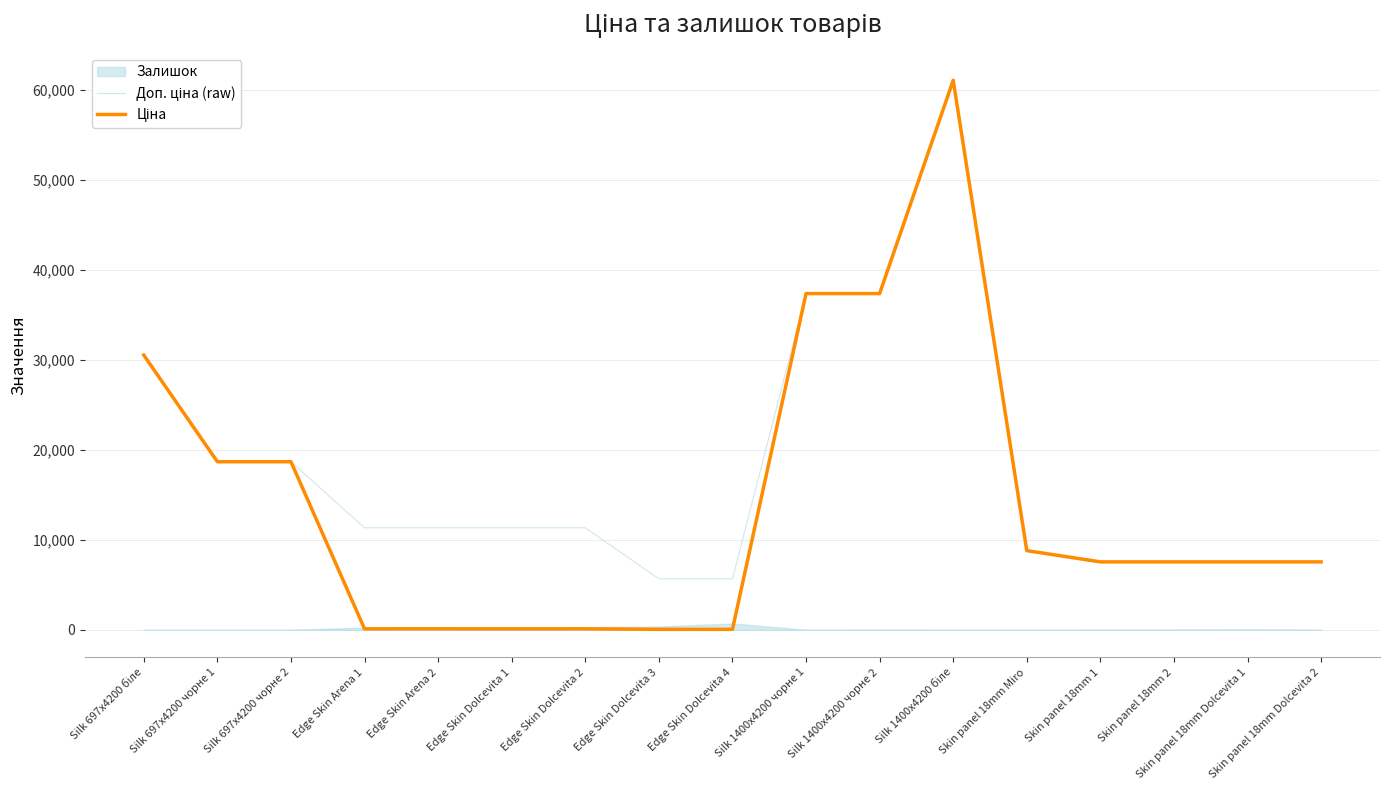

True or false: Ціна has more than 0 points higher than both neighbors.

True